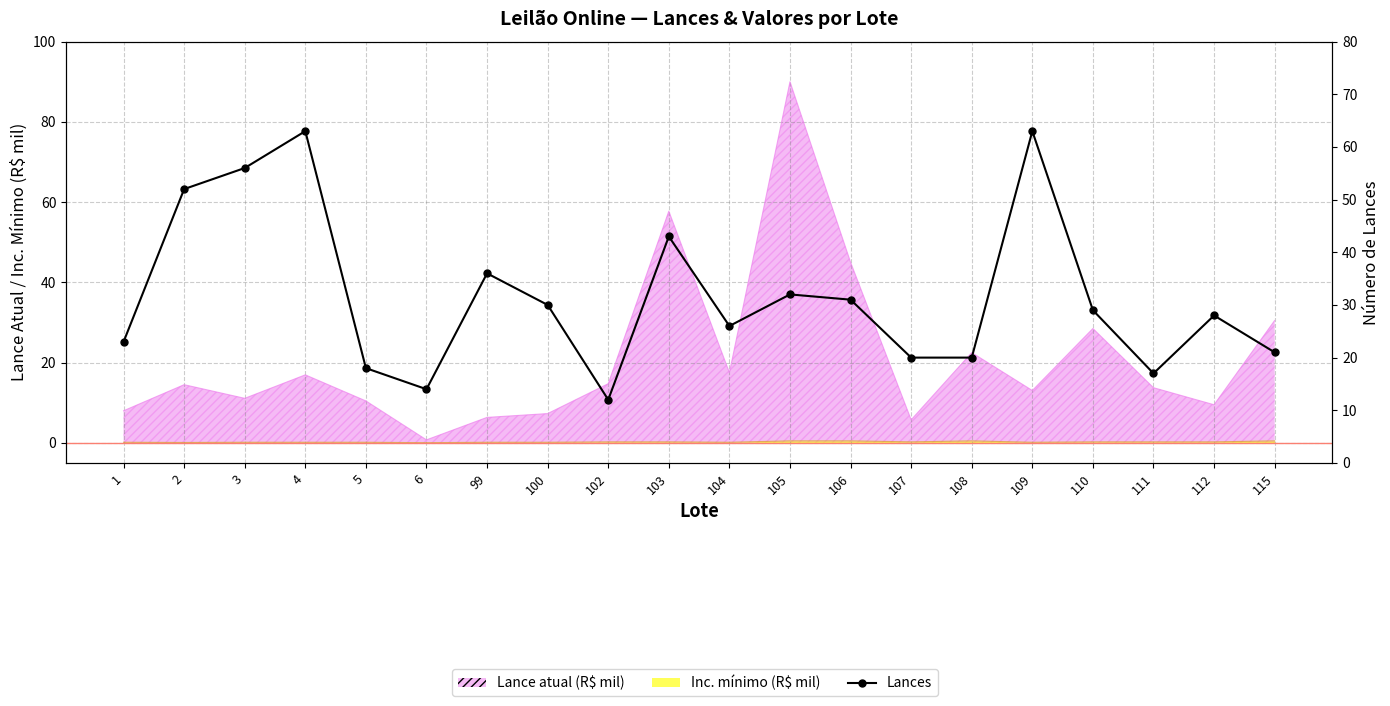

Is it true that the value at 112 is 28?

True